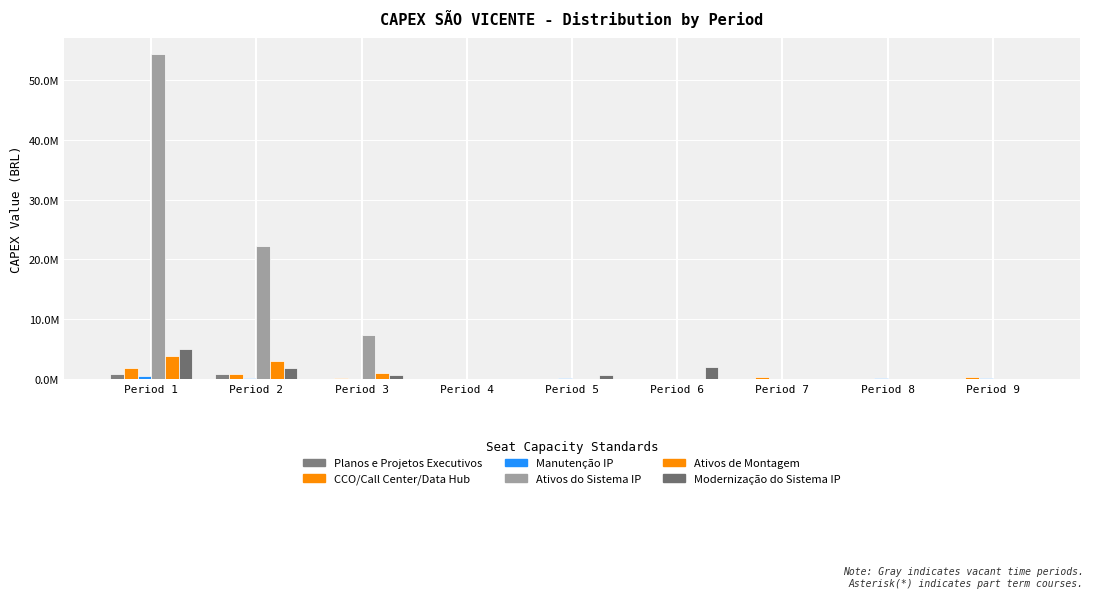

The Ativos do Sistema IP series shows 79603152.4 at Period 1. True or false?

False